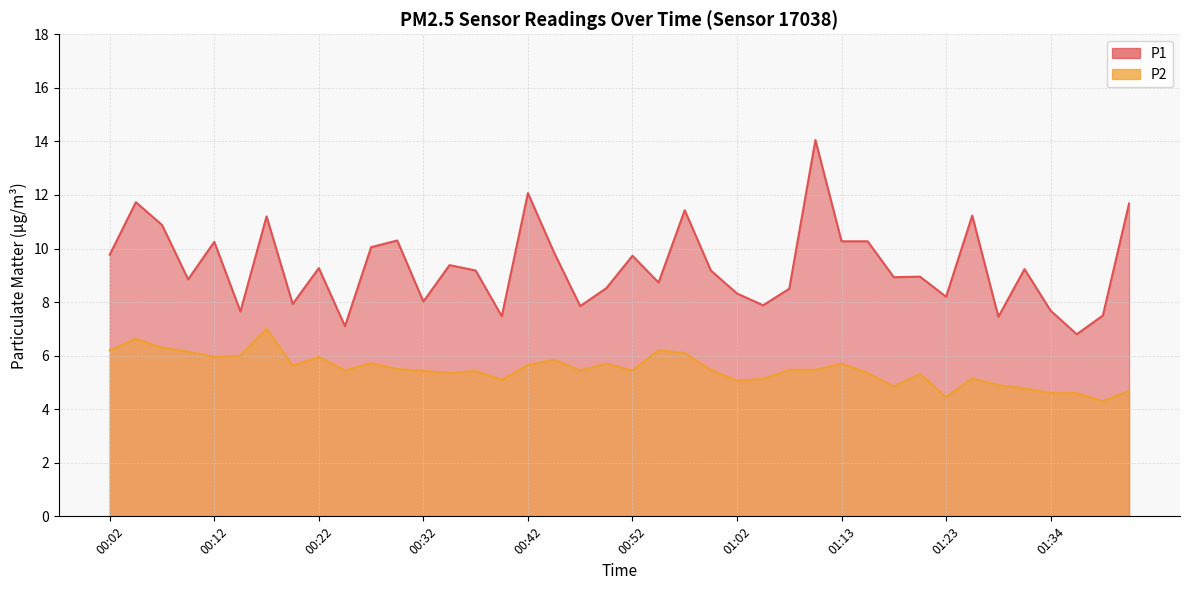

Reading left to right, transcribe all the data shown in this chart.

P1: 9.8	11.7	10.9	8.8	10.2	7.7	11.2	7.9	9.3	7.1	10.1	10.3	8.0	9.4	9.2	7.5	12.1	9.8	7.8	8.5	9.7	8.7	11.4	9.2	8.3	7.9	8.5	14.1	10.3	10.3	8.9	8.9	8.2	11.2	7.5	9.2	7.7	6.8	7.5	11.7
P2: 6.2	6.6	6.3	6.2	6.0	6.0	7.0	5.6	6.0	5.5	5.7	5.5	5.4	5.3	5.4	5.1	5.7	5.8	5.5	5.7	5.5	6.2	6.1	5.5	5.1	5.1	5.5	5.5	5.7	5.3	4.8	5.3	4.5	5.2	4.9	4.8	4.6	4.6	4.3	4.7